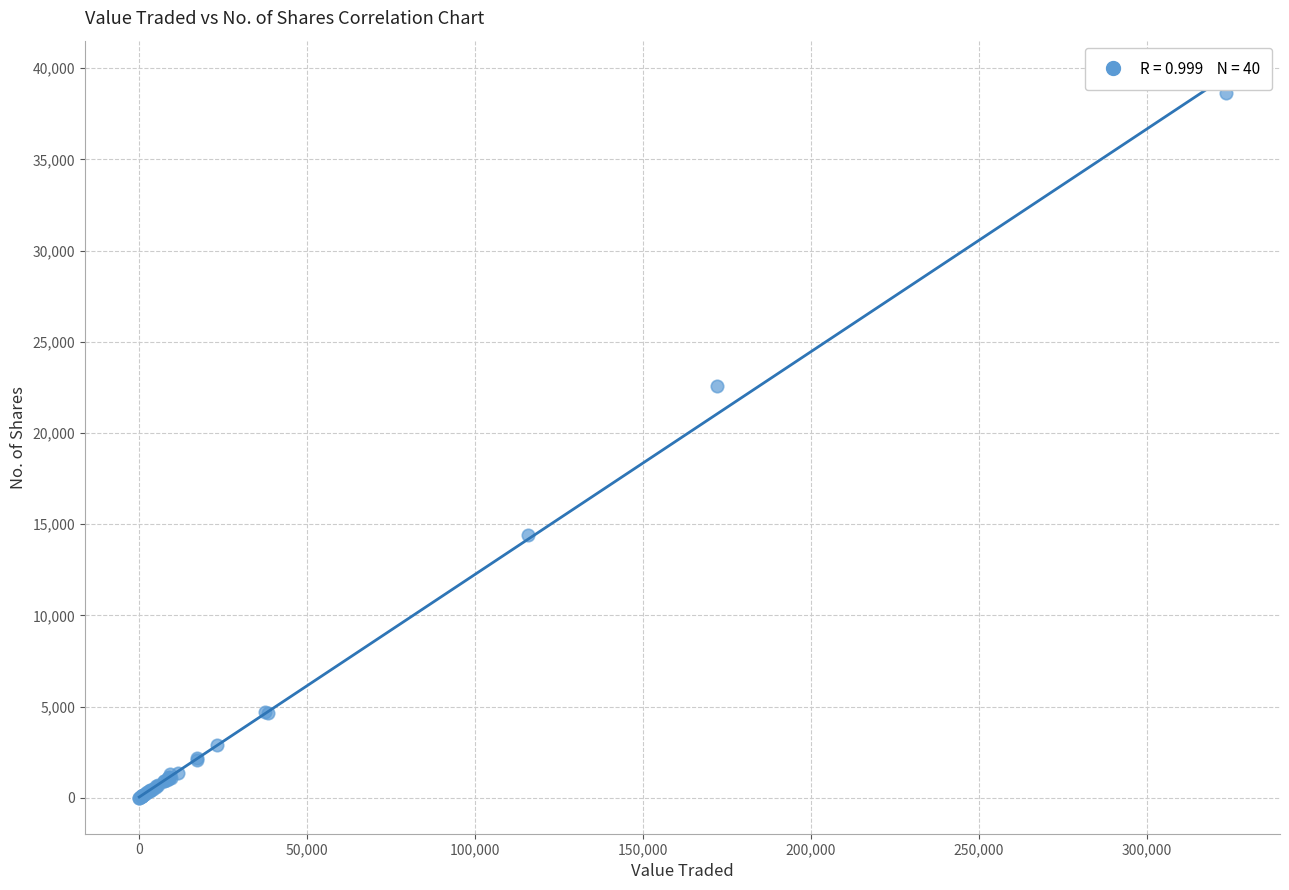

What Y value in the scatter plot is closest to 19319?

22576